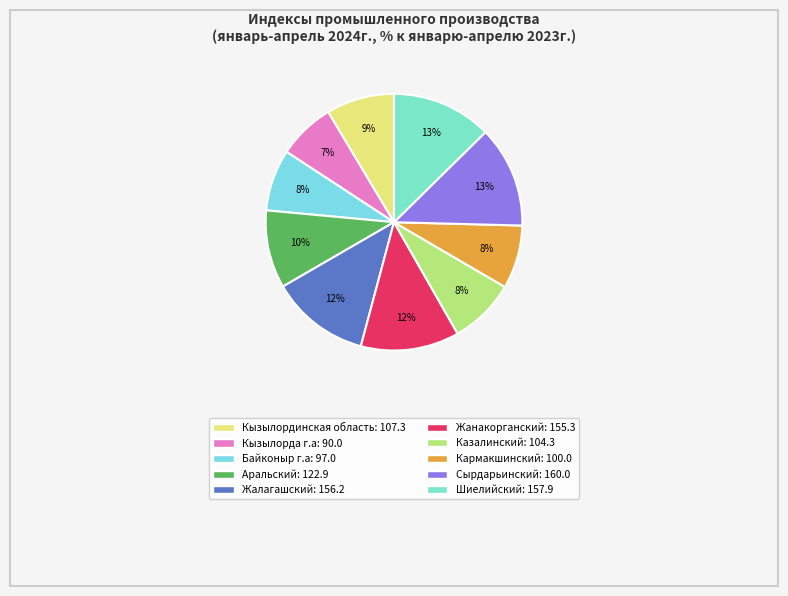

What is the change in value from Кызылорда г.а to Кармакшинский?

+10.0